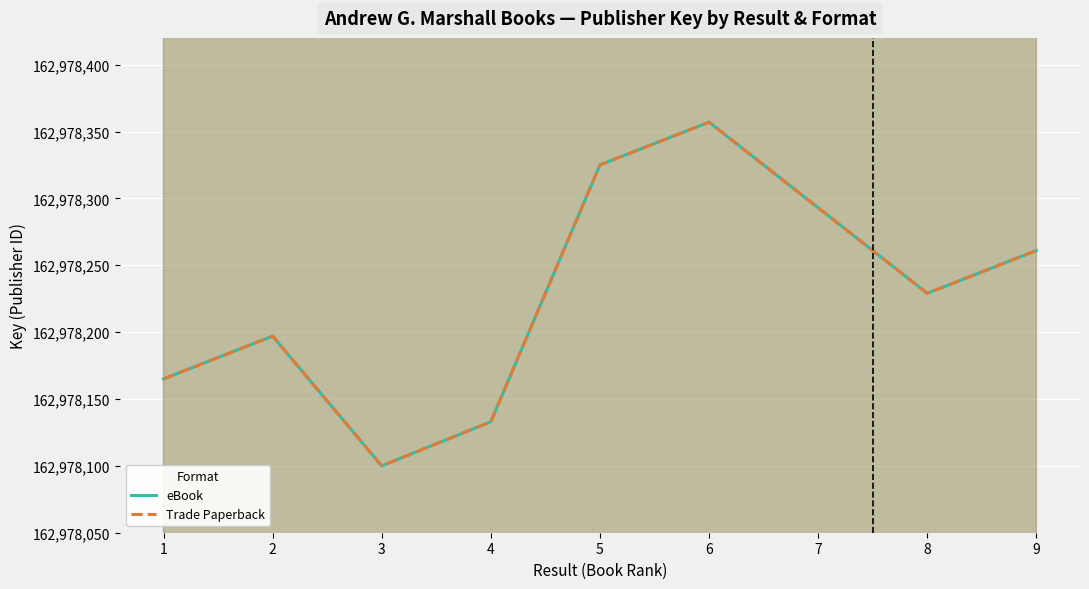

True or false: Trade Paperback and eBook intersect in this chart.

False